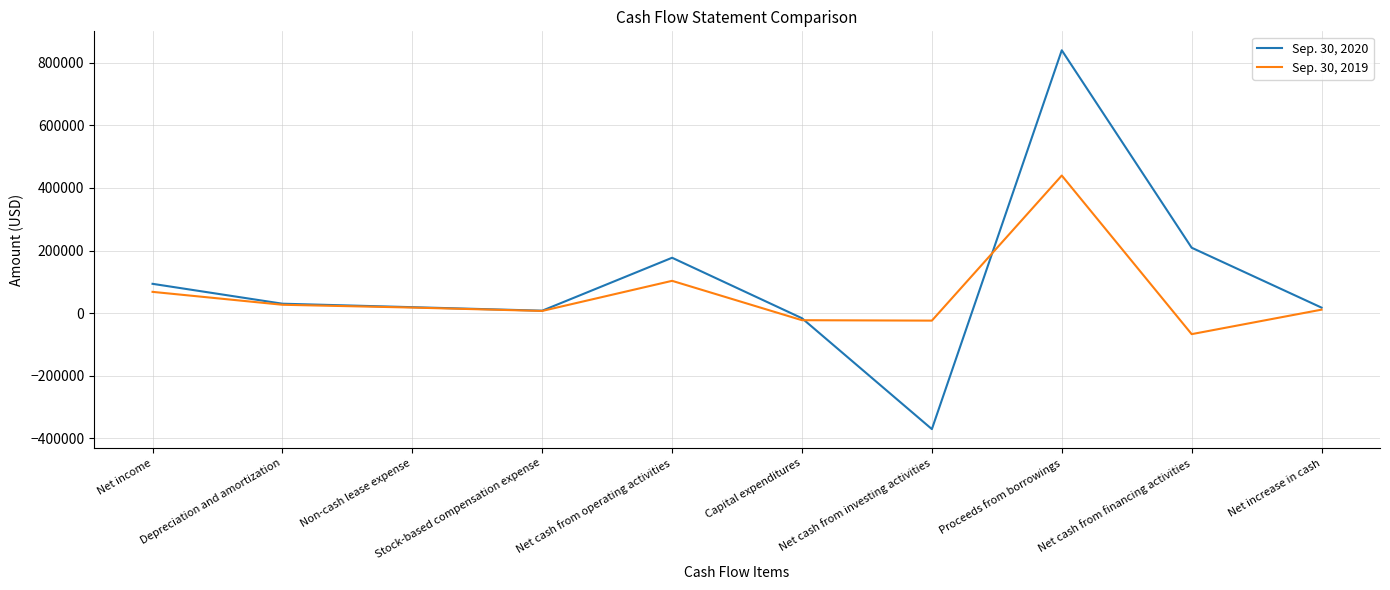

Rank the series by their average value, from highest to lowest.

Sep. 30, 2020, Sep. 30, 2019